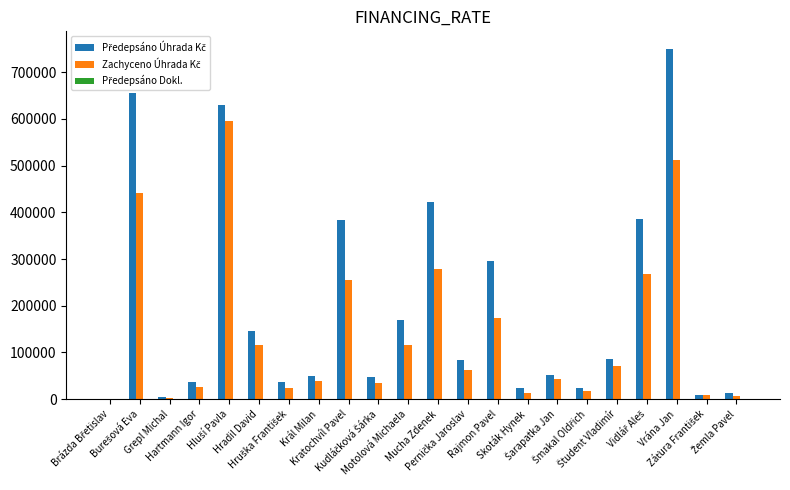

Which series has the largest total across all categories?

Předepsáno Úhrada Kč